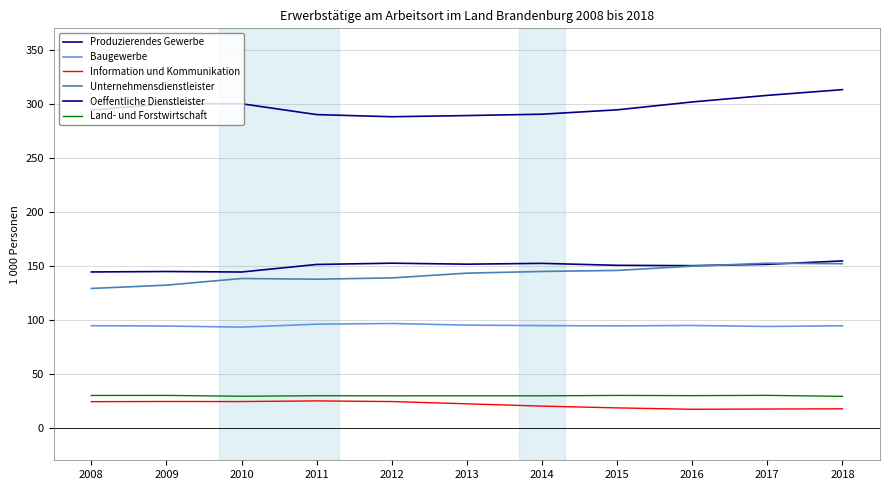

What is the sum of all Unternehmensdienstleister values?

1564.4